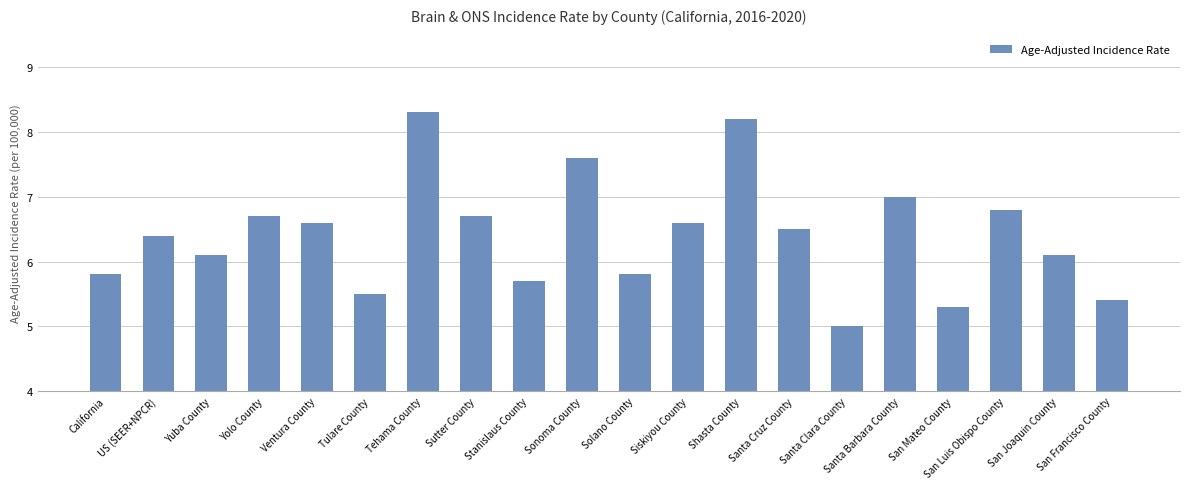

Is it true that the value at Siskiyou County is 9.3?

False